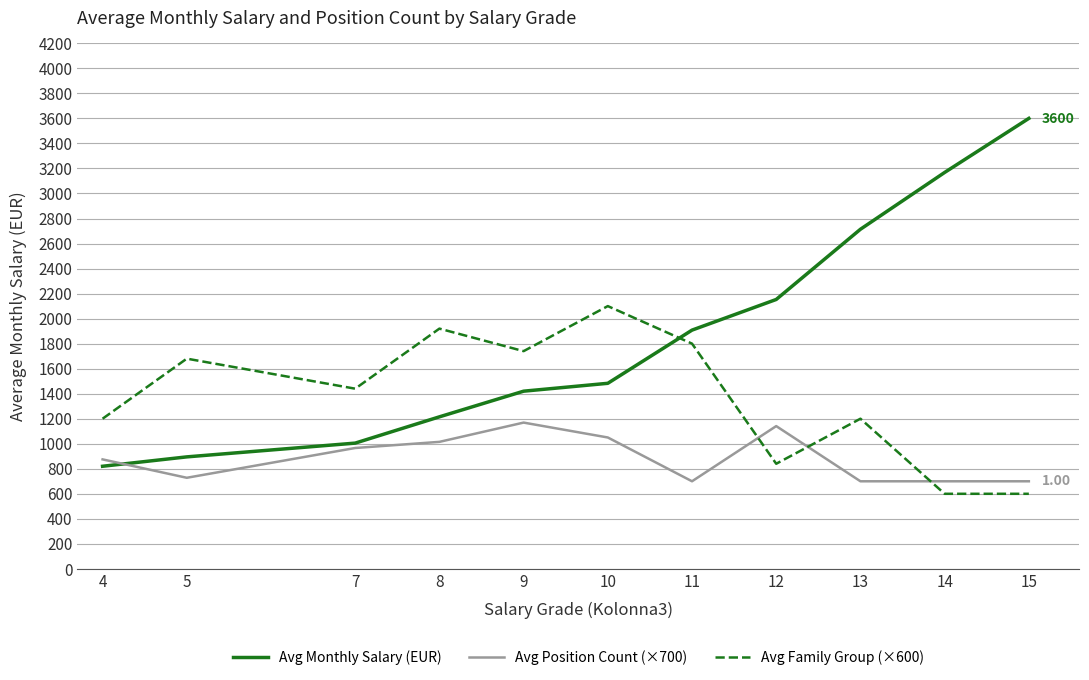

Which series ends up on top after the final intersection of Avg Family Group (×600) and Avg Position Count (×700)?

Avg Position Count (×700)